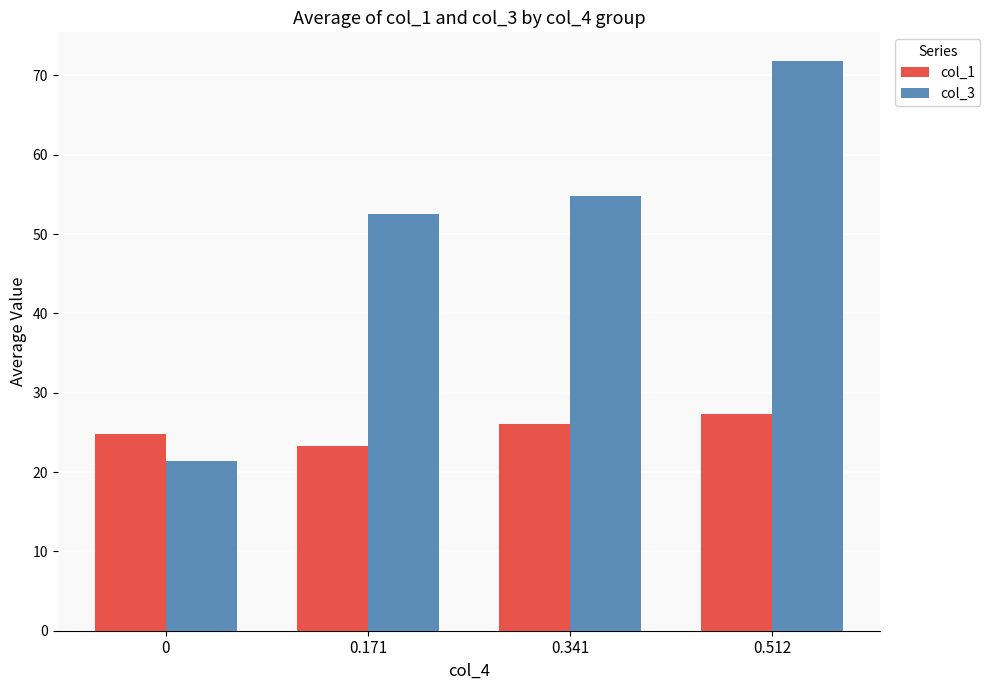

Reading left to right, transcribe all the data shown in this chart.

col_1: 0=24.8	0.171=23.2	0.341=26.0	0.512=27.4
col_3: 0=21.4	0.171=52.5	0.341=54.8	0.512=71.8